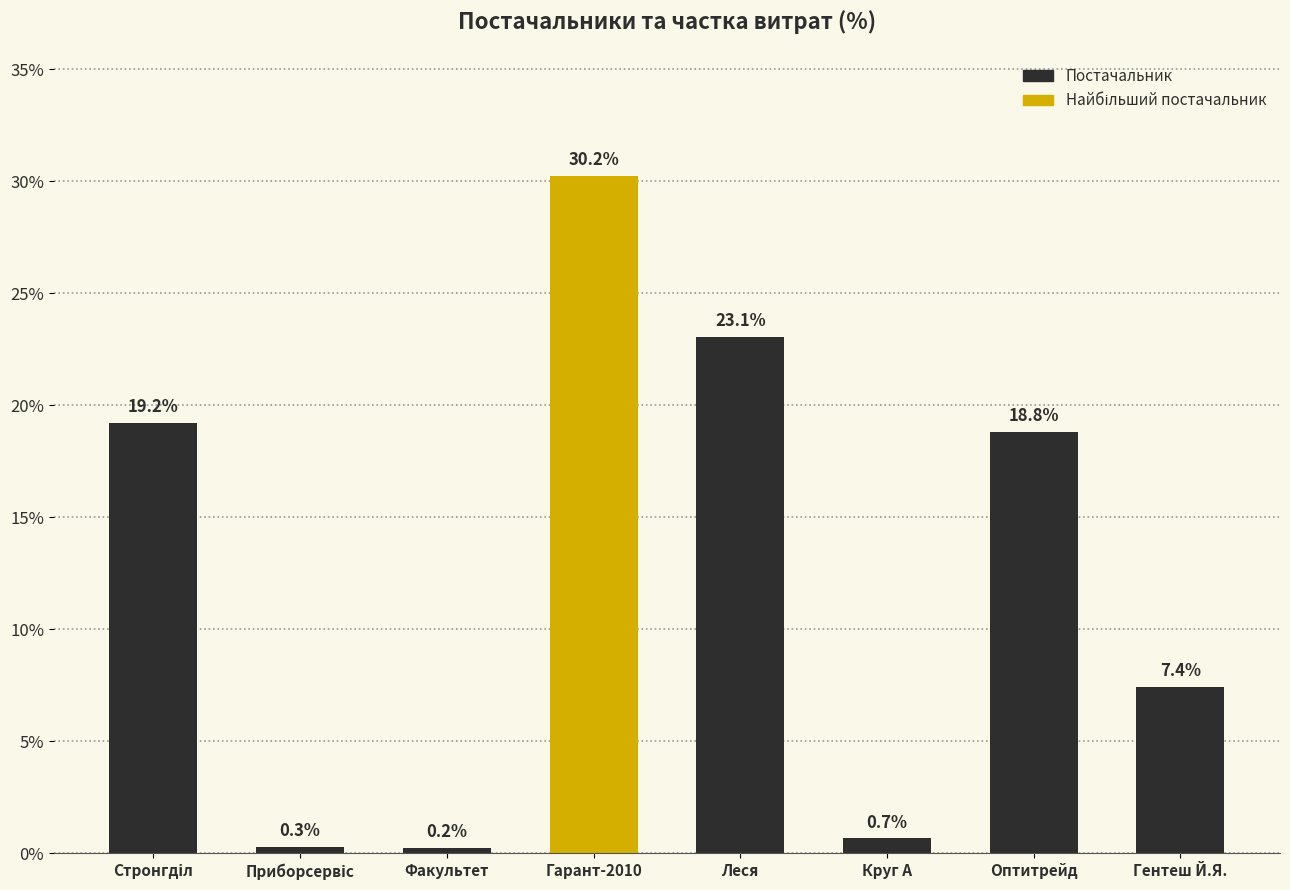

How many values exceed 18?

4